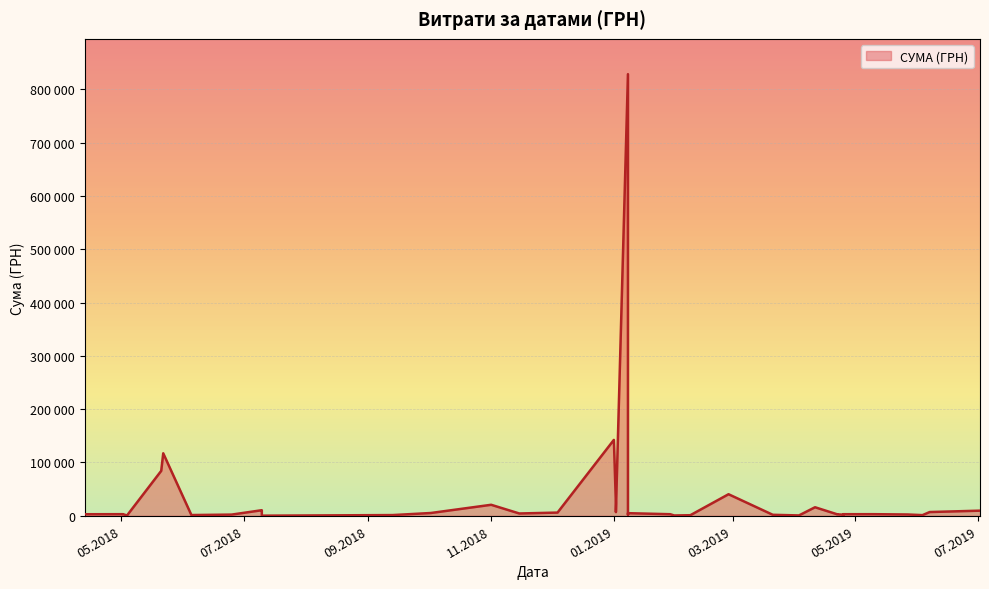

What is the greatest value displayed?

828659.7